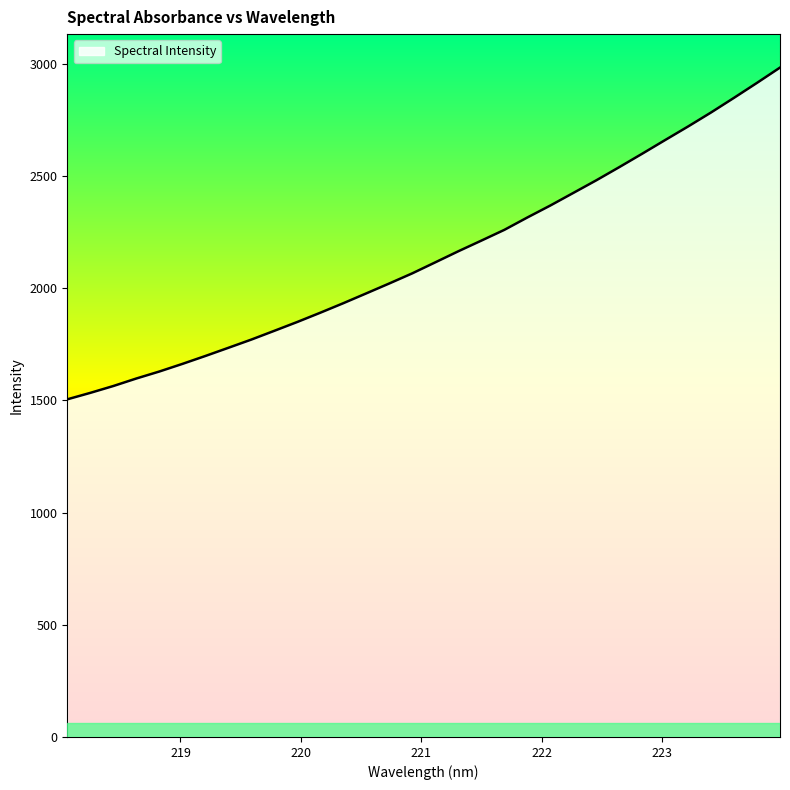

What is the difference between the maximum and minimum values?

1478.7